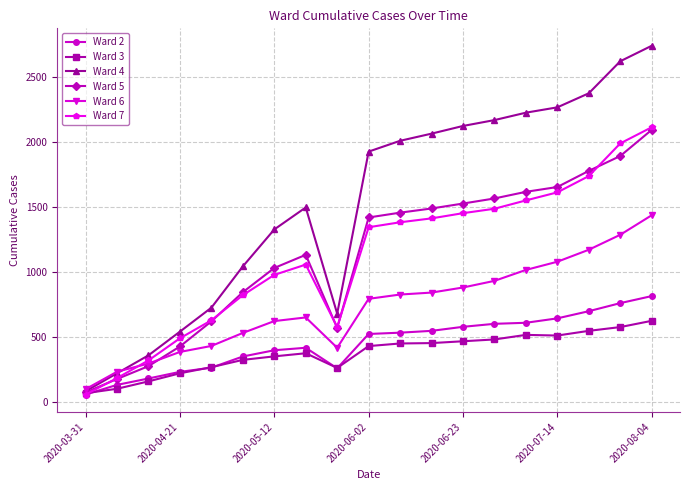

What is the minimum value for Ward 4?

85